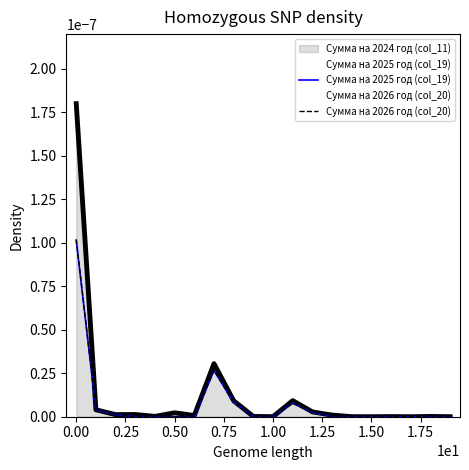

How many lines are shown in the chart?

3